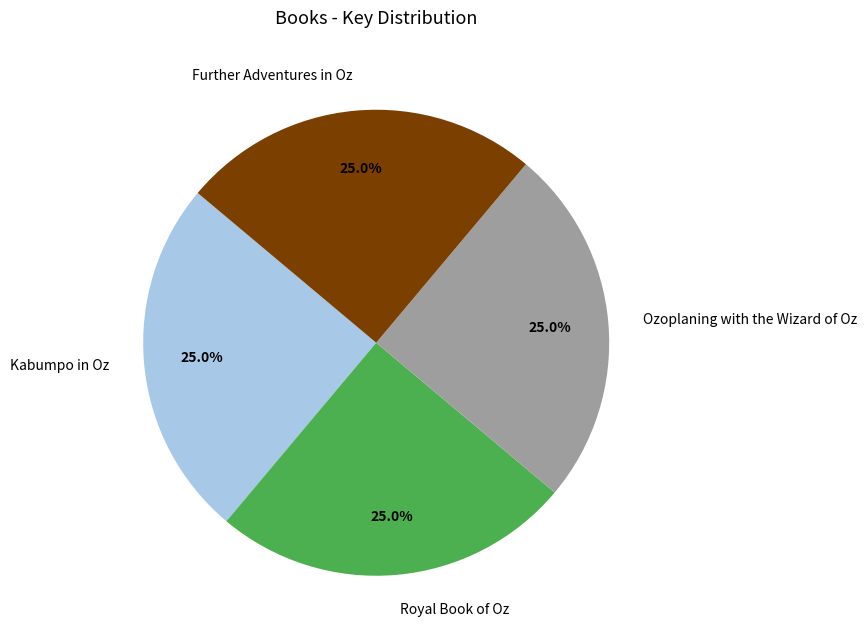

Count the number of slices in the pie.

4